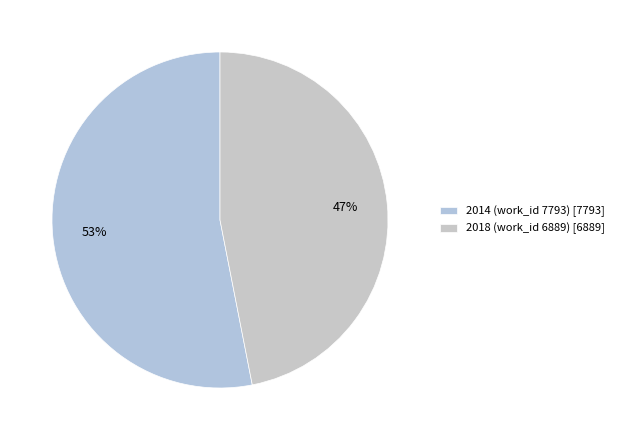

To the nearest percent, what is the combined percentage of 2014 (work_id 7793) and 2018 (work_id 6889)?

100%